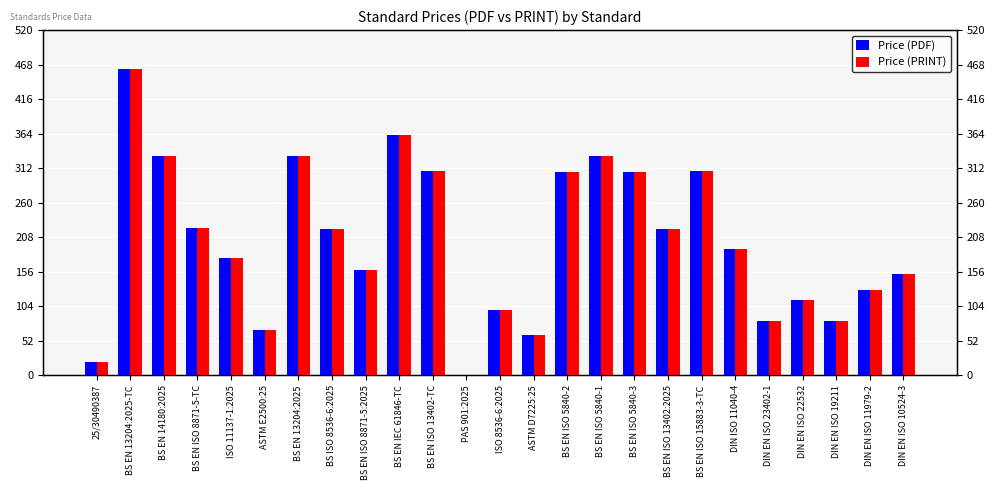

Reading left to right, list all the values displayed in this chart.

Price (PDF): 25/30490387=20.0	BS EN 13204:2025-TC=462.0	BS EN 14180:2025=330.0	BS EN ISO 8871-5-TC=222.0	ISO 11137-1:2025=177.0	ASTM E2500:25=69.0	BS EN 13204:2025=330.0	BS ISO 8536-6:2025=220.0	BS EN ISO 8871-5:2025=158.0	BS EN IEC 61846-TC=362.0	BS EN ISO 13402-TC=308.0	PAS 901:2025=0.0	ISO 8536-6:2025=98.0	ASTM D7225:25=61.0	BS EN ISO 5840-2=306.0	BS EN ISO 5840-1=330.0	BS EN ISO 5840-3=306.0	BS EN ISO 13402:2025=220.0	BS EN ISO 15883-3-TC=308.0	DIN ISO 11040-4=190.4	DIN EN ISO 23402-1=82.2	DIN EN ISO 22532=113.3	DIN EN ISO 19211=82.2	DIN EN ISO 11979-2=127.9	DIN EN ISO 10524-3=152.5
Price (PRINT): 25/30490387=20.0	BS EN 13204:2025-TC=462.0	BS EN 14180:2025=330.0	BS EN ISO 8871-5-TC=222.0	ISO 11137-1:2025=177.0	ASTM E2500:25=69.0	BS EN 13204:2025=330.0	BS ISO 8536-6:2025=220.0	BS EN ISO 8871-5:2025=158.0	BS EN IEC 61846-TC=362.0	BS EN ISO 13402-TC=308.0	PAS 901:2025=0.0	ISO 8536-6:2025=98.0	ASTM D7225:25=61.0	BS EN ISO 5840-2=306.0	BS EN ISO 5840-1=330.0	BS EN ISO 5840-3=306.0	BS EN ISO 13402:2025=220.0	BS EN ISO 15883-3-TC=308.0	DIN ISO 11040-4=190.4	DIN EN ISO 23402-1=82.2	DIN EN ISO 22532=113.3	DIN EN ISO 19211=82.2	DIN EN ISO 11979-2=127.9	DIN EN ISO 10524-3=152.5